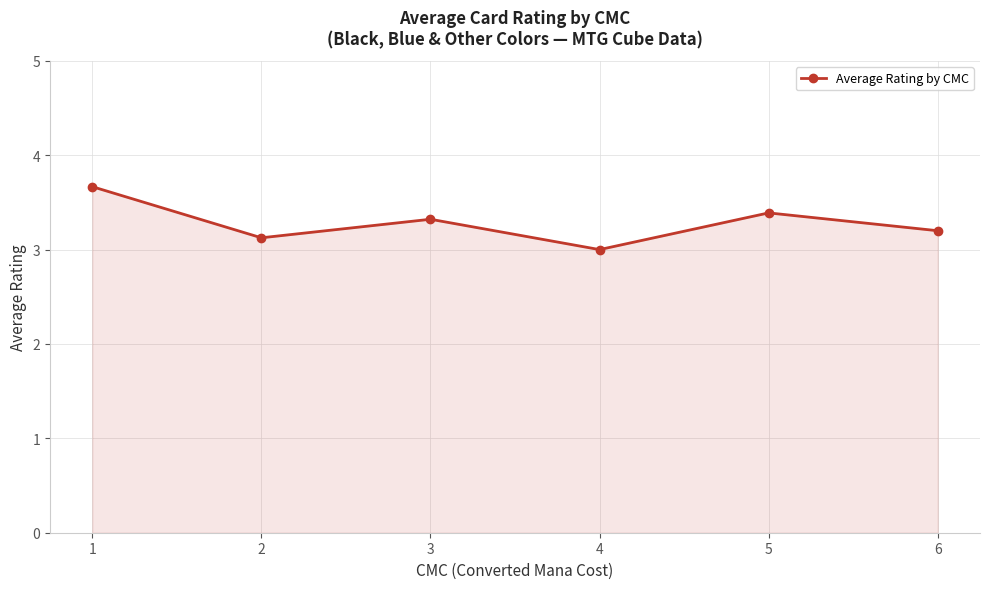

What is the difference between the maximum and minimum values?

0.7